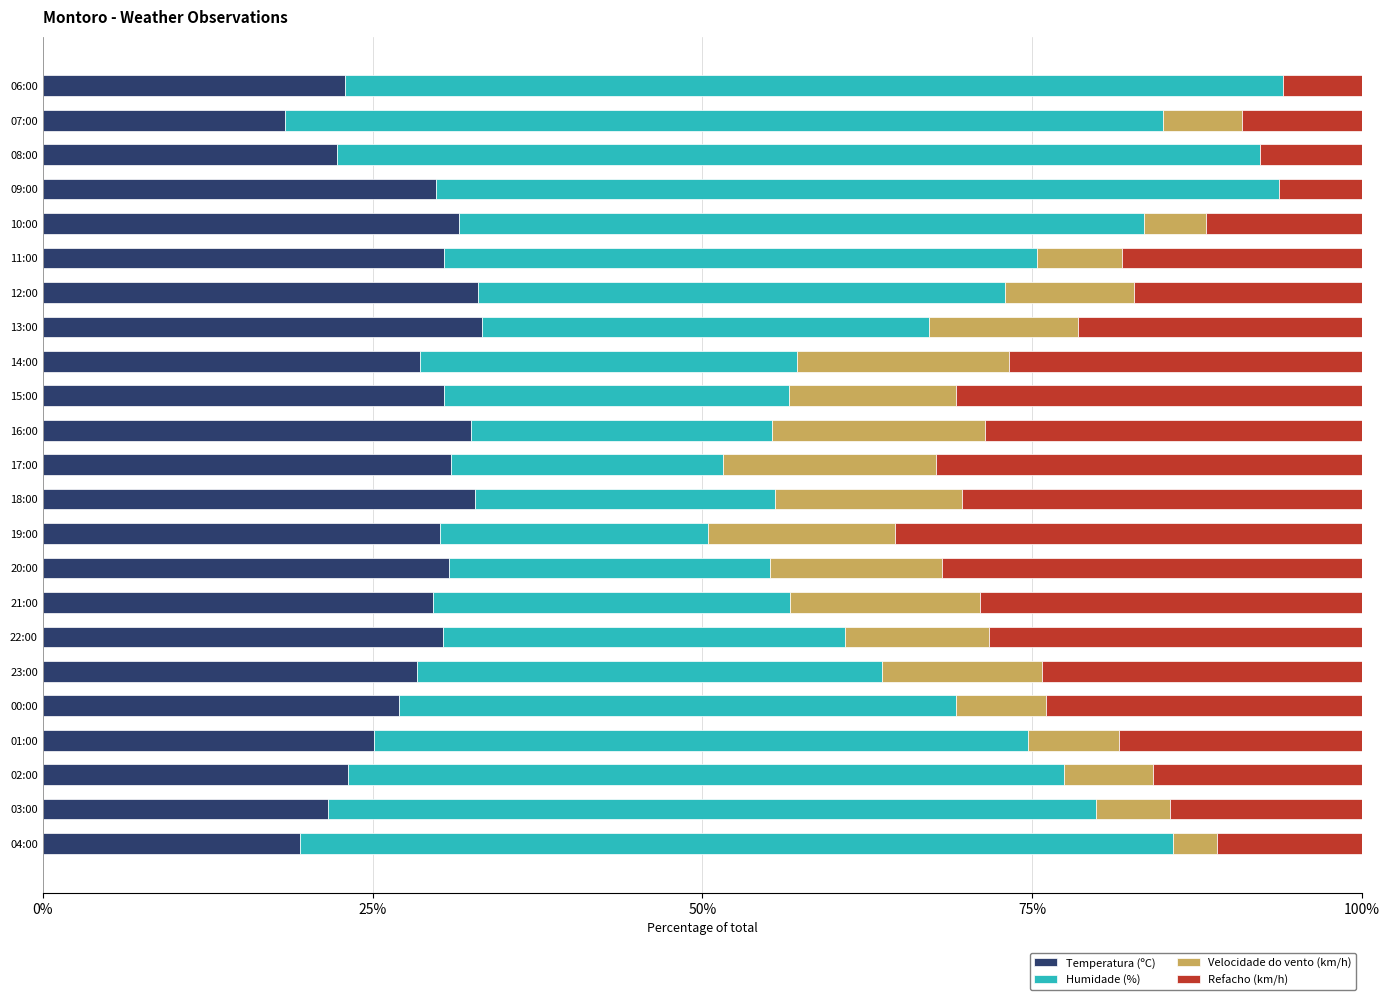

What is the highest value of the Temperatura (ºC) series?

33.3